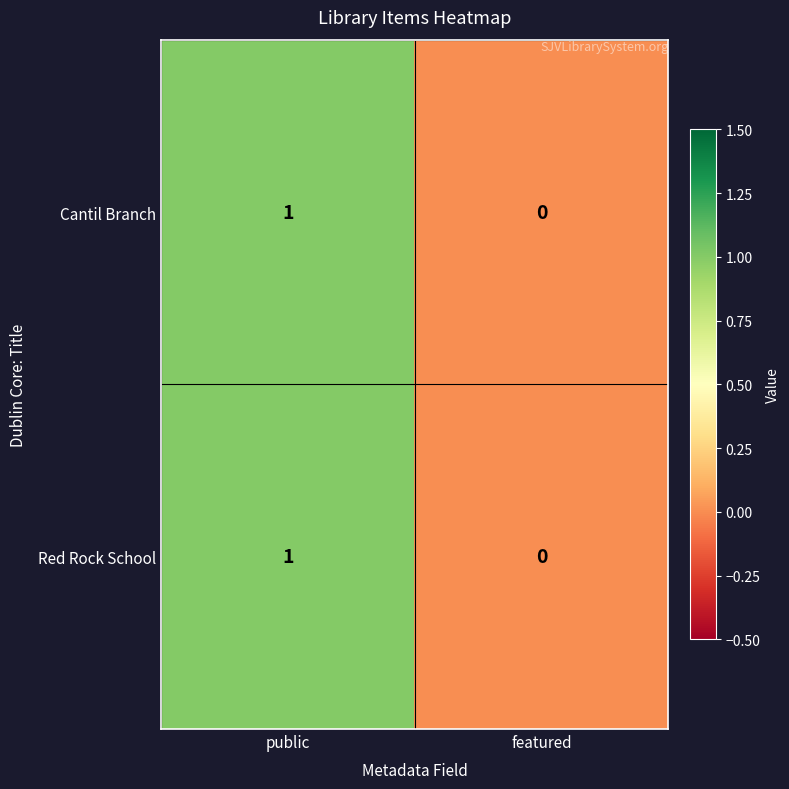

Reading left to right, extract all data points from this chart.

Cantil Branch: 1	0
Red Rock School: 1	0